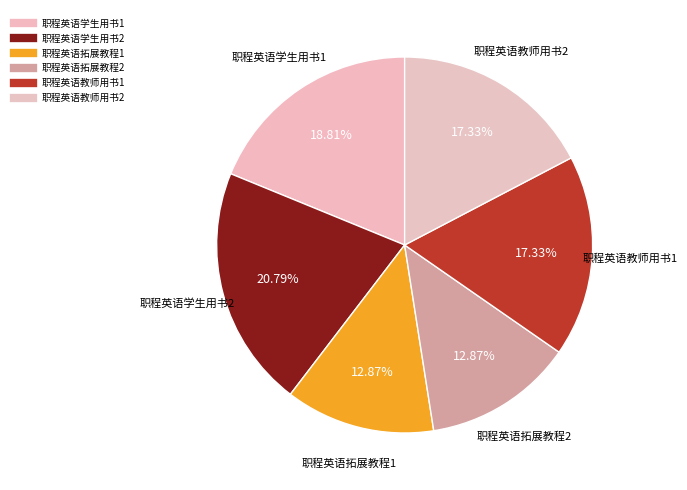

Is there any slice that represents more than half of the pie?

No